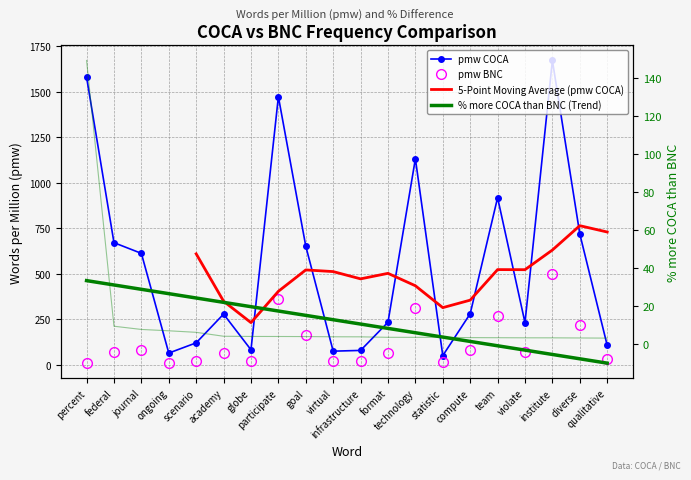

What is the sum of the % more COCA than BNC values at format and technology?

7.2